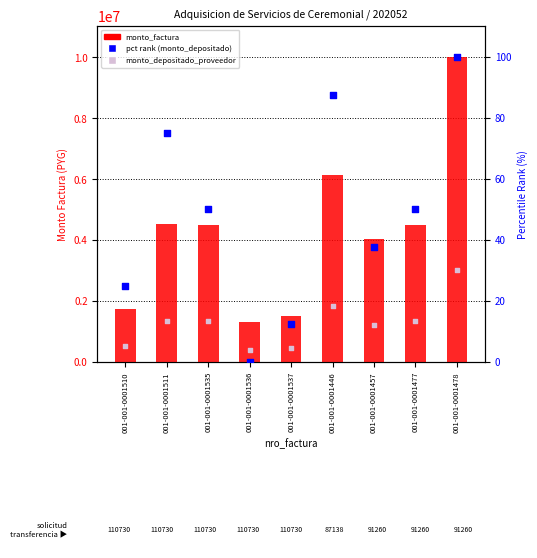

Which series reaches the maximum Y coordinate?

monto_factura